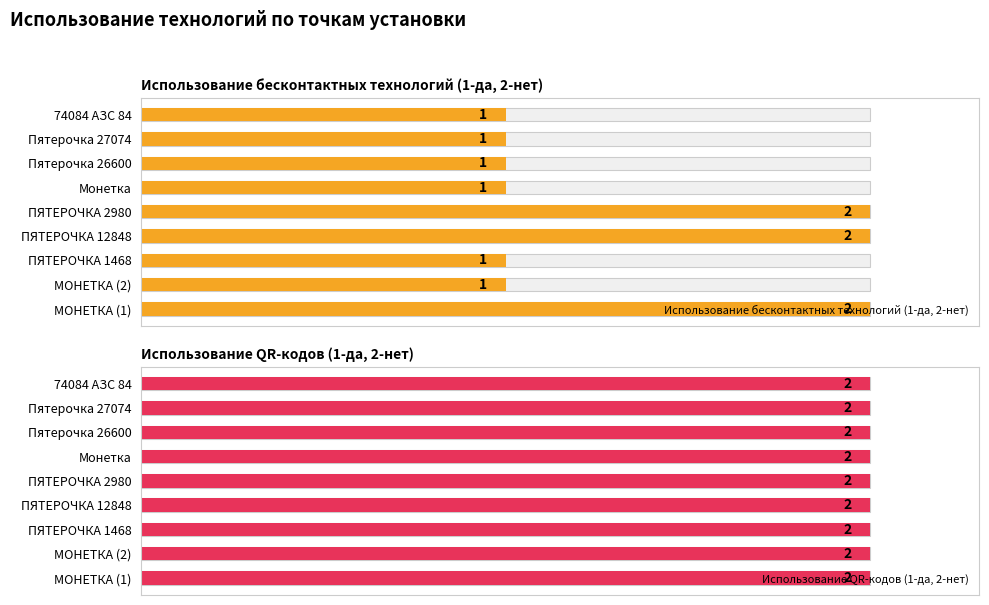

What is the average value of the Использование бесконтактных технологий (1-да, 2-нет) series?

1.3